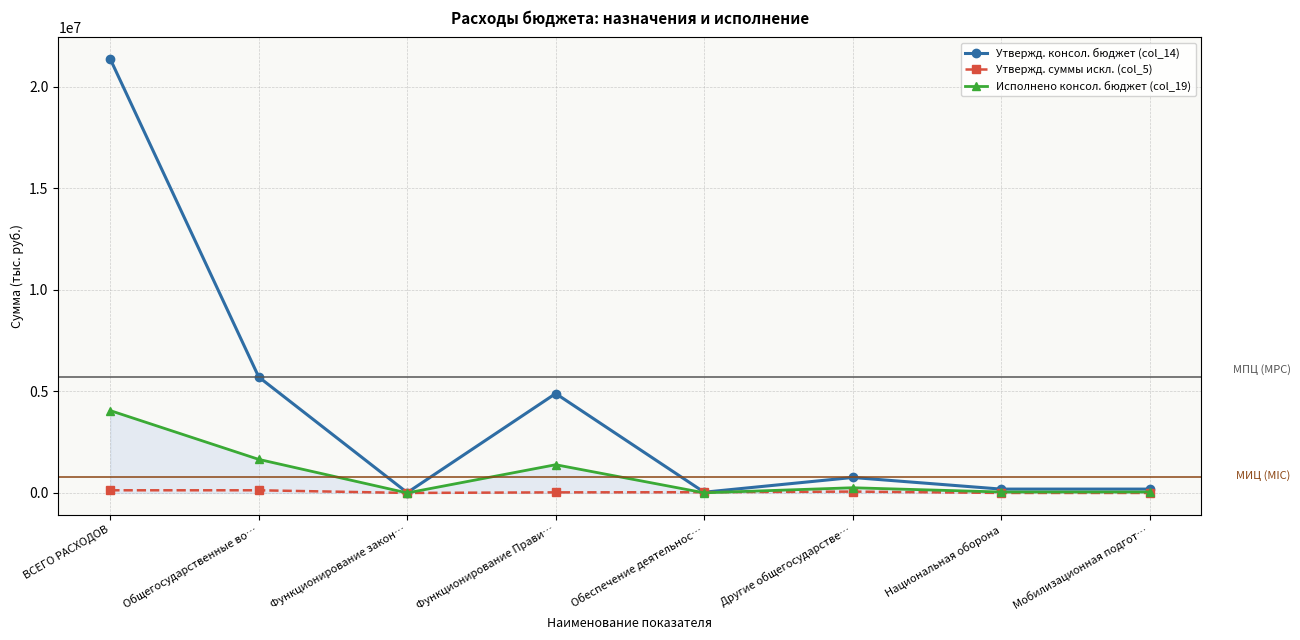

At which category is the sum across all series the highest?

ВСЕГО РАСХОДОВ